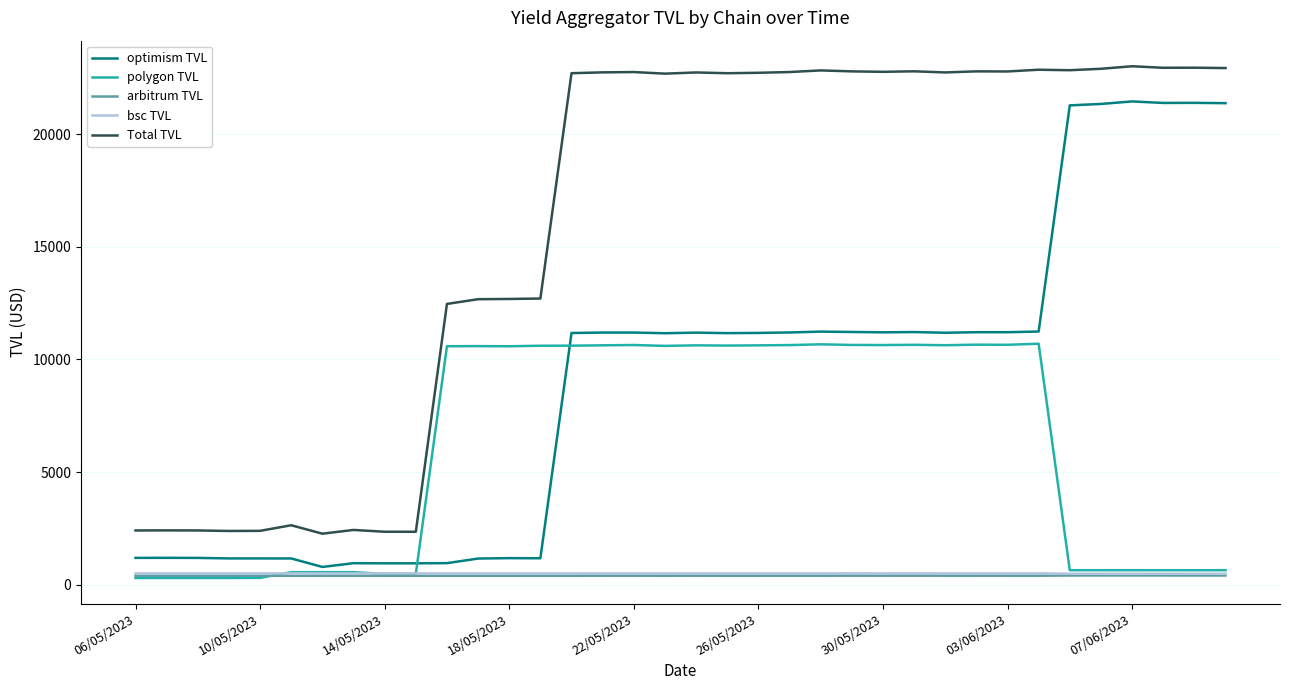

Does the chart display data point markers on the line(s)?

No